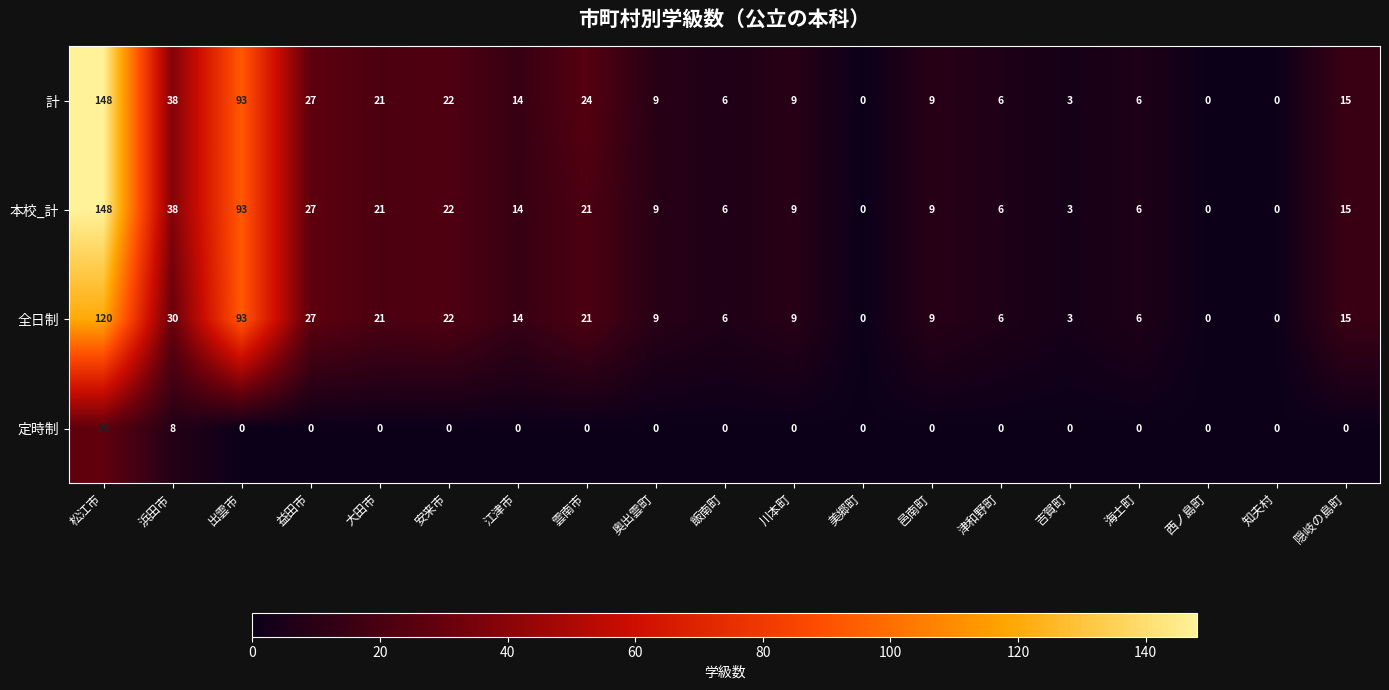

What is the difference between the highest and lowest values at 松江市?

120